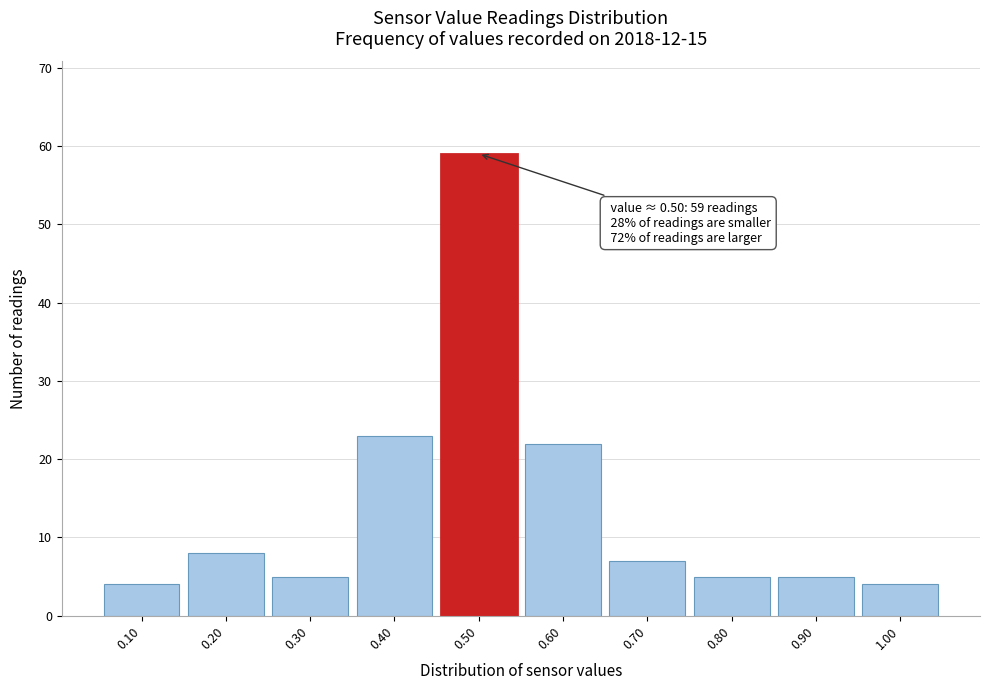

Over which range of the x-axis is the bar tallest?

0.45 to 0.55